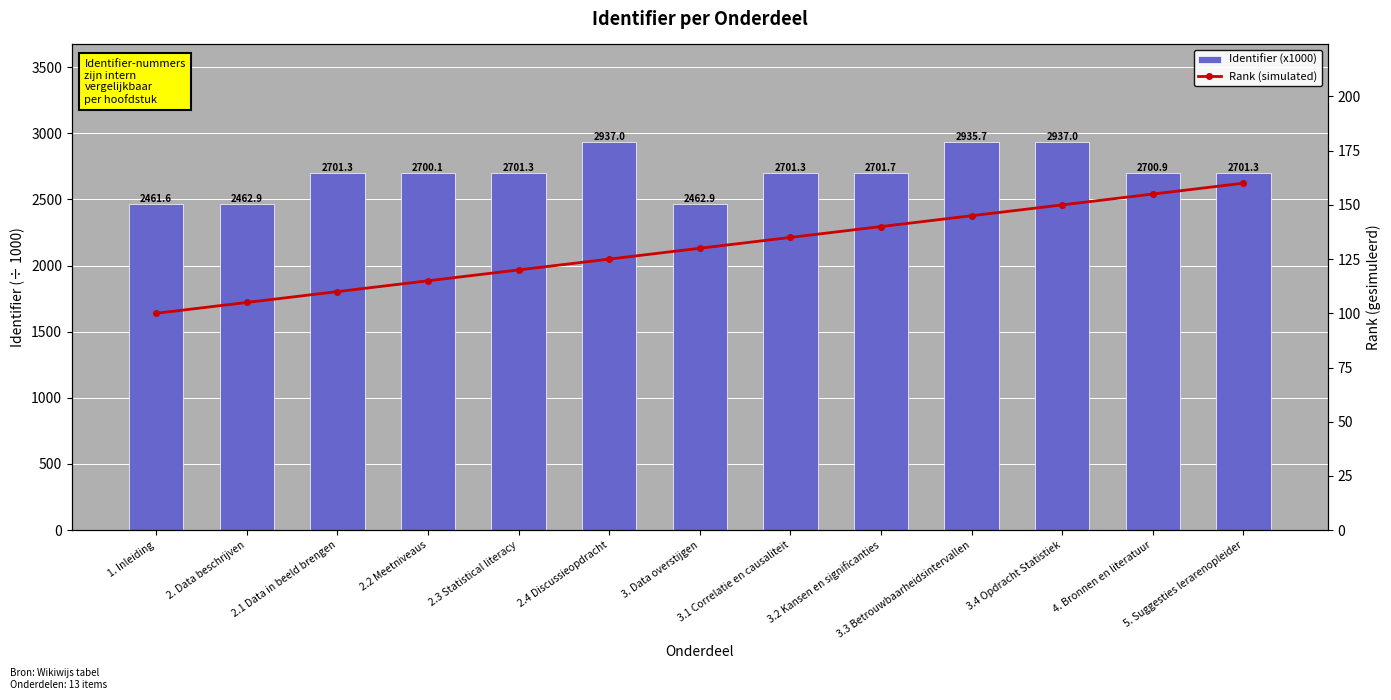

How many series are shown in this chart?

2